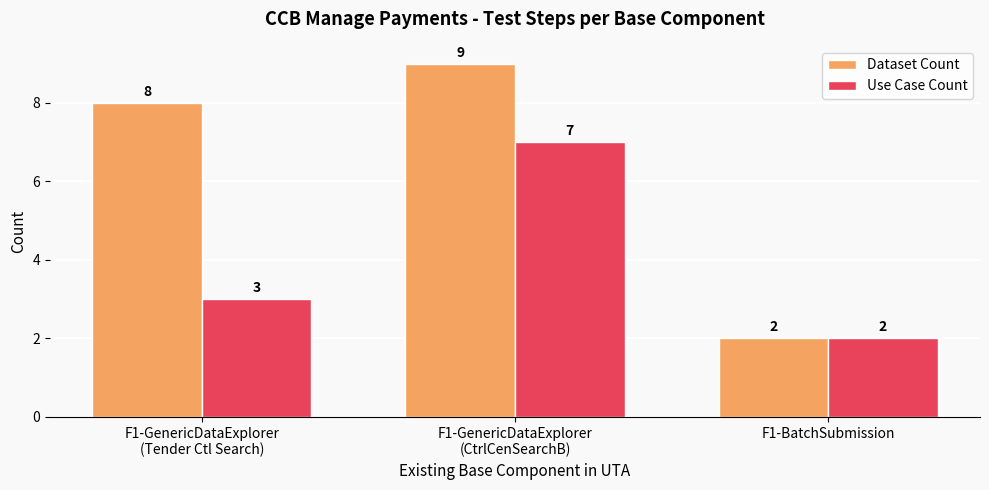

How many Use Case Count values are between 2 and 7?

3